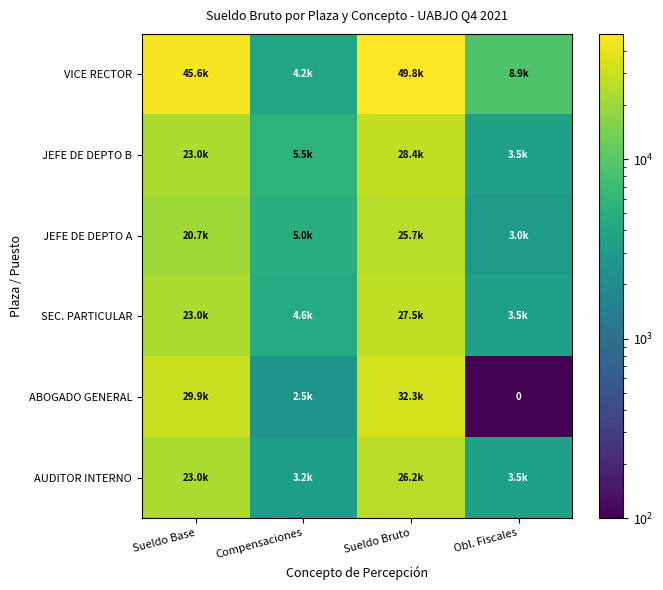

Which series has the widest spread of values?

VICE RECTOR